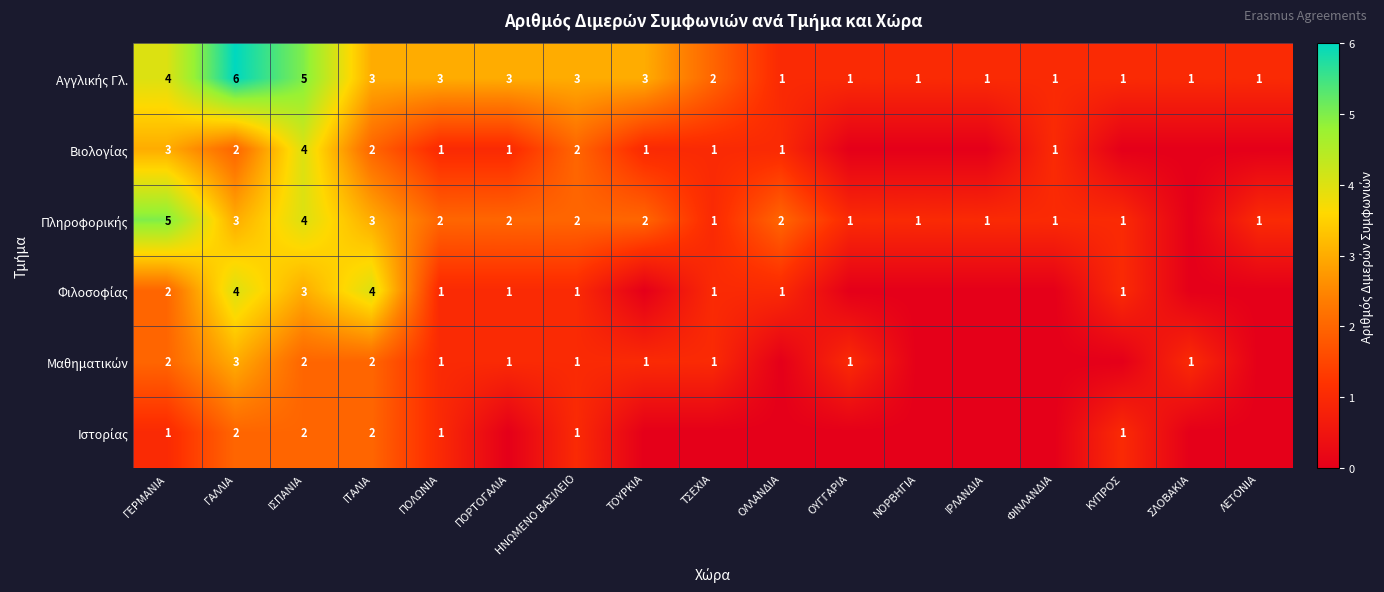

What is the total value across all series at ΙΣΠΑΝΙΑ?

20